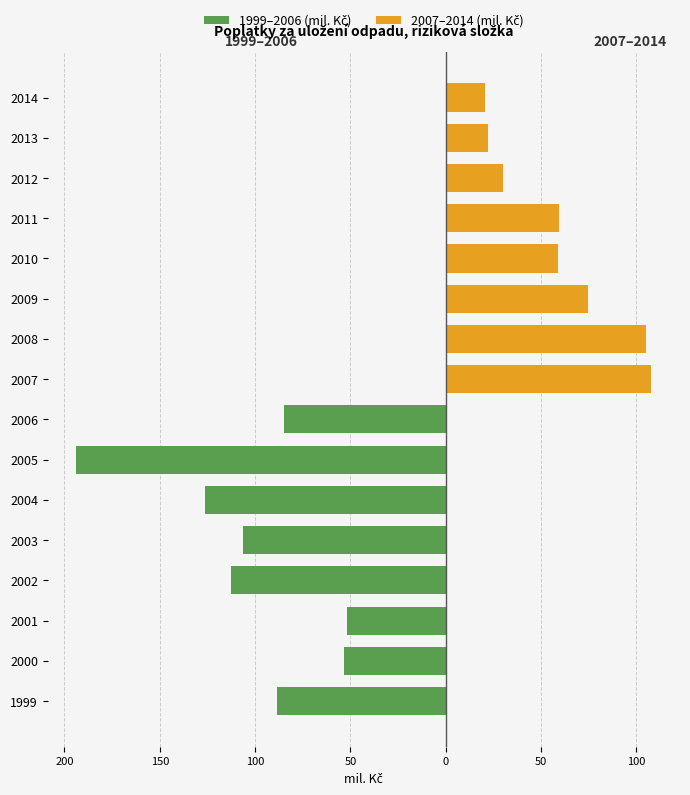

What is the difference between the maximum and minimum values in the 1999–2006 (mil. Kč) series?

142.0